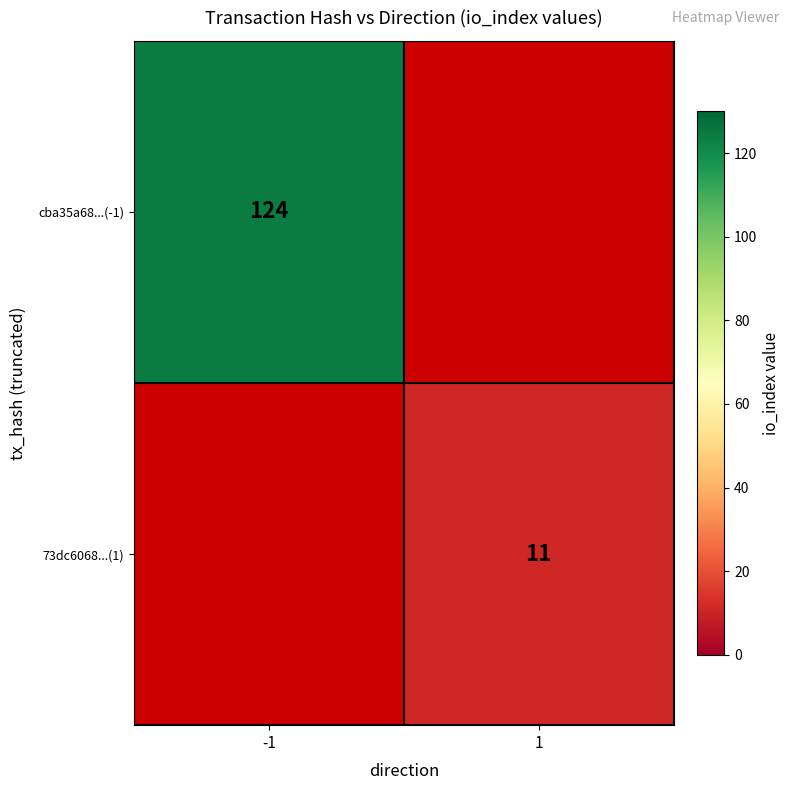

Between 1 and -1, which is larger?

-1